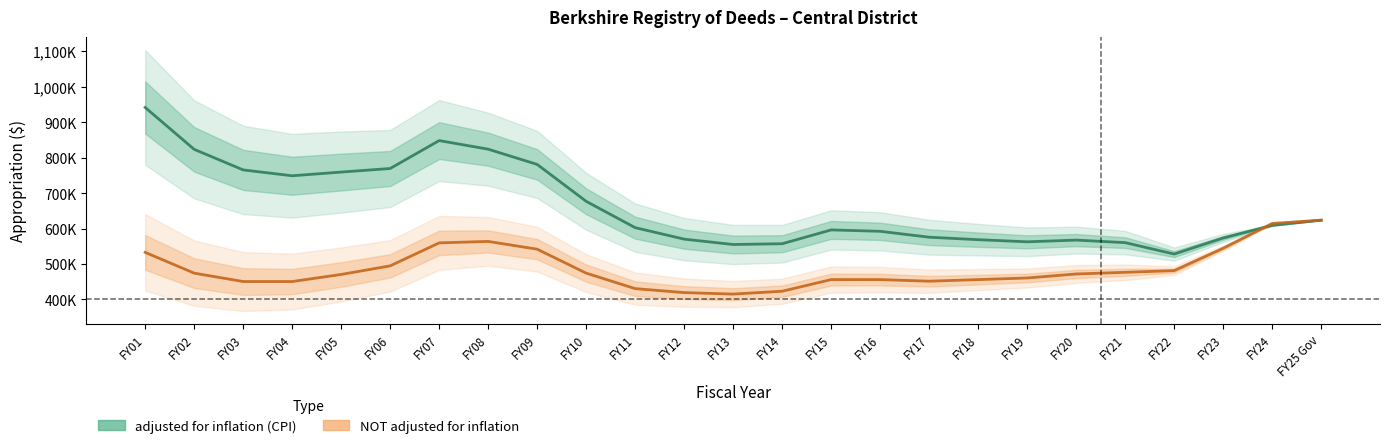

Reading left to right, list all the values displayed in this chart.

adjusted for inflation (CPI): 941898	823713	765660	749135	759563	769660	848458	824161	781142	676987	602690	570251	555139	557320	596312	592367	575731	568740	562762	567579	560426	528193	573566	609213	623818
NOT adjusted for inflation: 532950	474331	450614	450614	470614	494884	559729	563870	541922	474287	430612	419400	415167	423283	456138	456131	451569	456085	460647	471933	476652	481419	544599	614599	623818